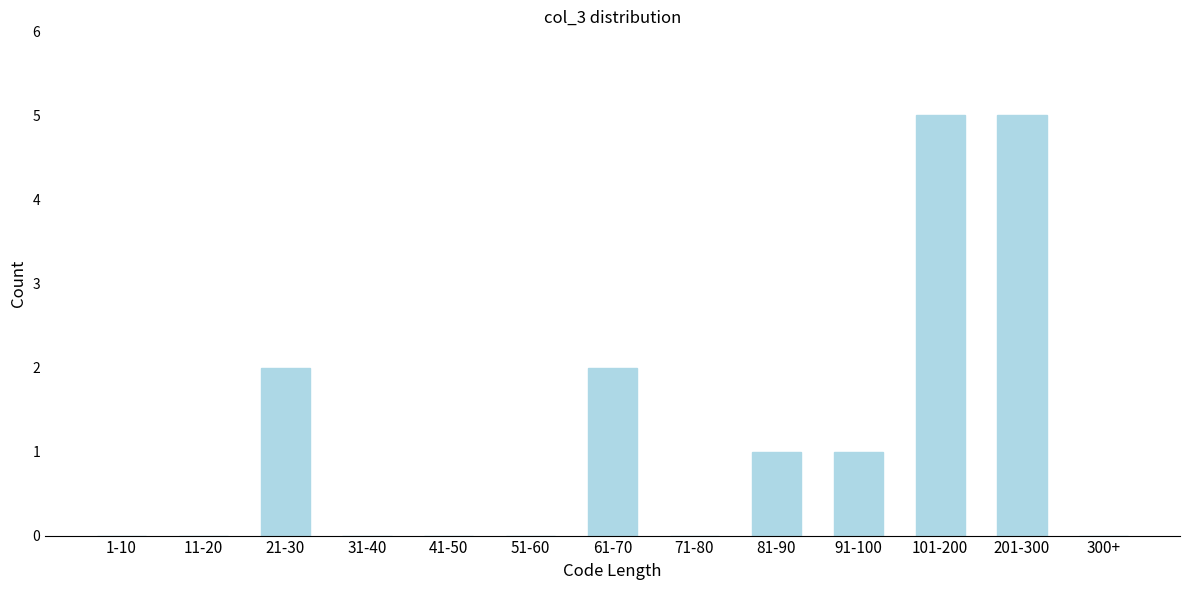

Reading left to right, what are all the values shown in this chart?

1-10=0	11-20=0	21-30=2	31-40=0	41-50=0	51-60=0	61-70=2	71-80=0	81-90=1	91-100=1	101-200=5	201-300=5	300+=0